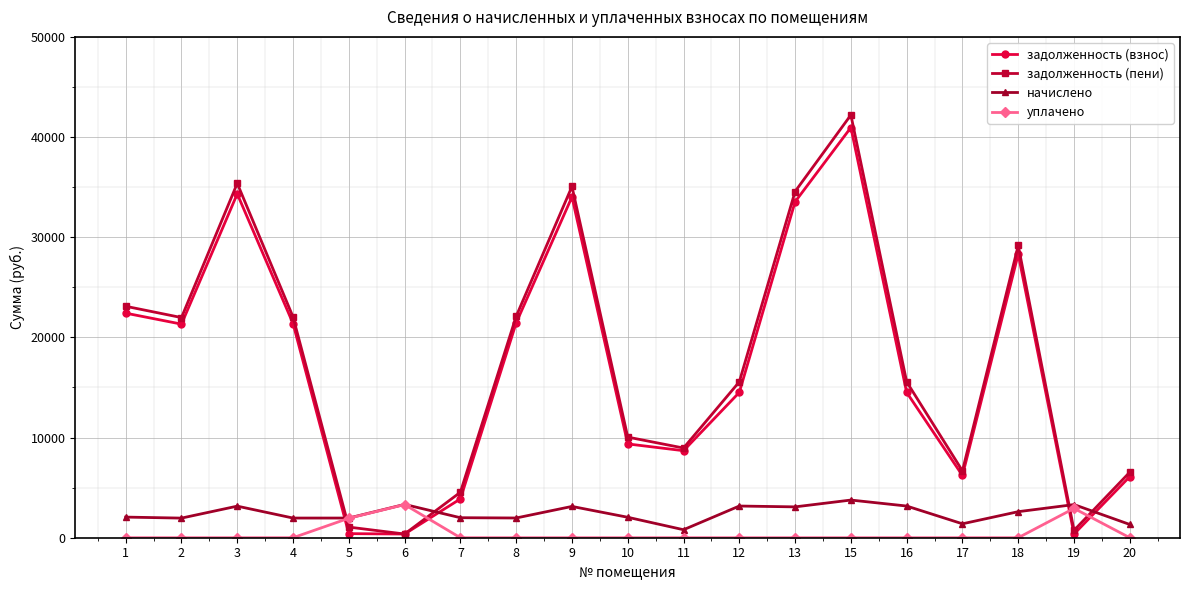

What is the sum of the задолженность (взнос) values at 7 and 8?

25321.9